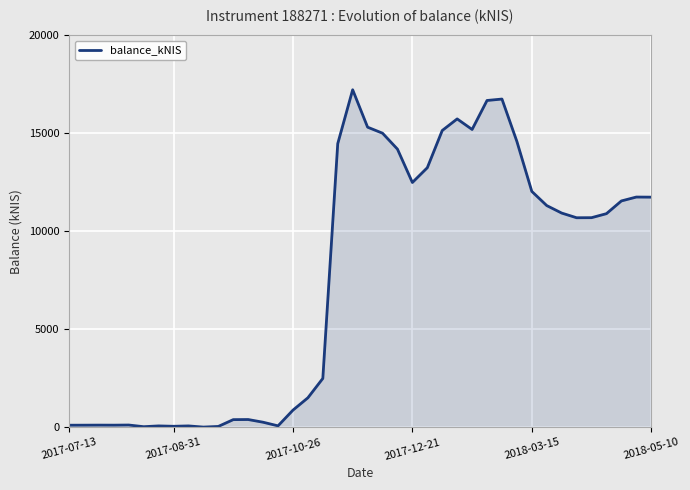

What is the greatest value displayed?

17227.0